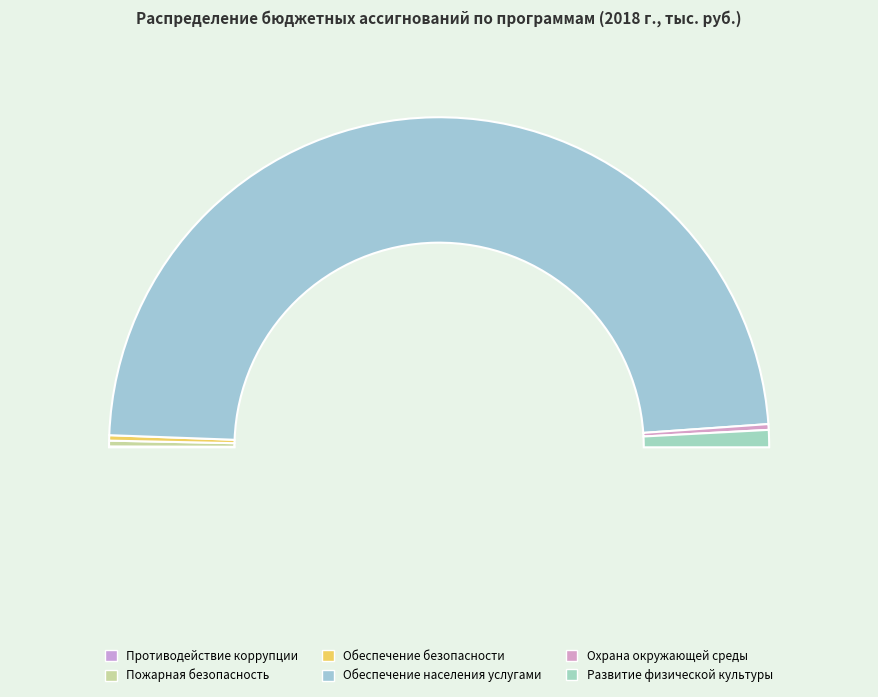

Do Пожарная безопасность and Обеспечение населения услугами together represent more than half of the pie?

Yes